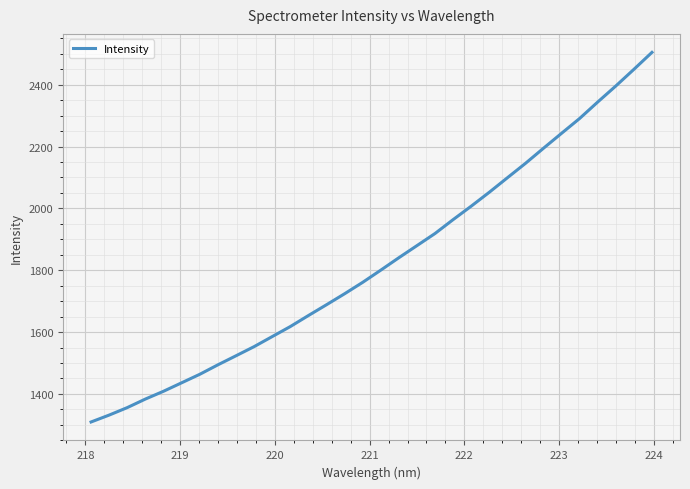

What is the difference between the maximum and minimum values?

1195.1